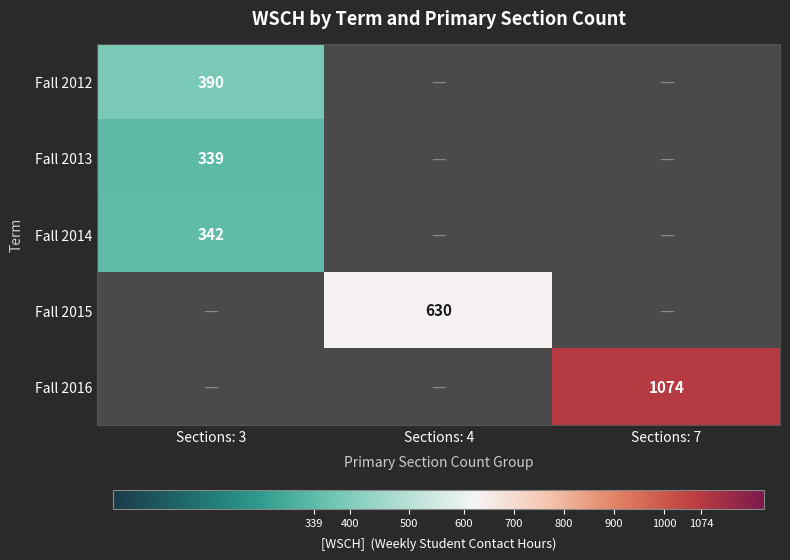

The Fall 2012 series shows 646 at Sections: 3. True or false?

False